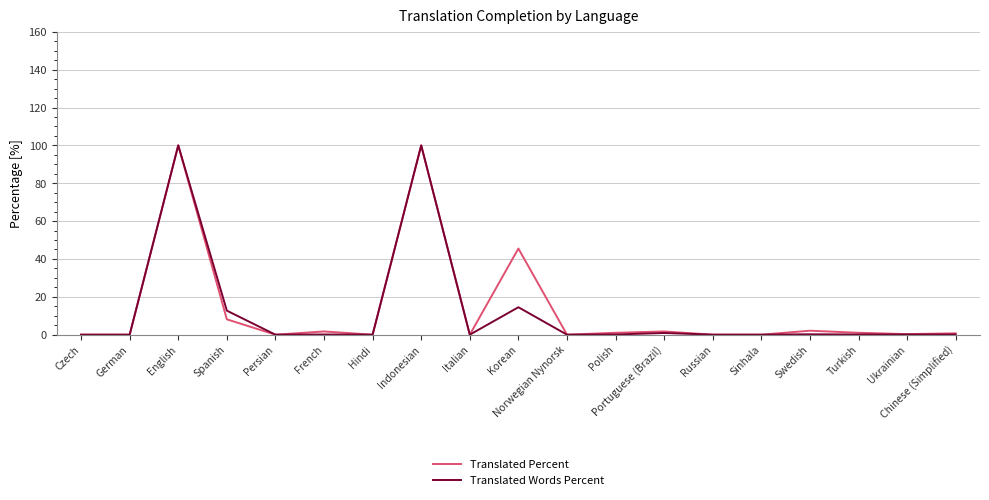

Is the value of Translated Percent at Korean greater than the value of Translated Words Percent at Korean?

Yes